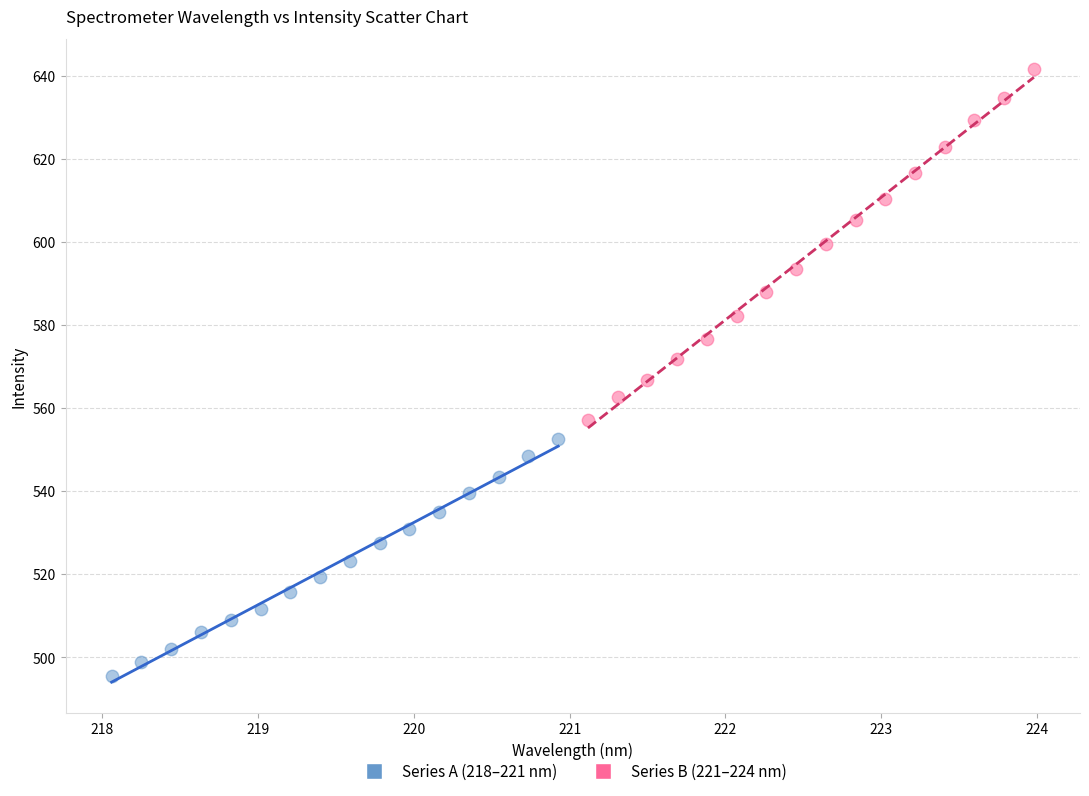

Which series contains the highest Y value?

Series B (221–224 nm)